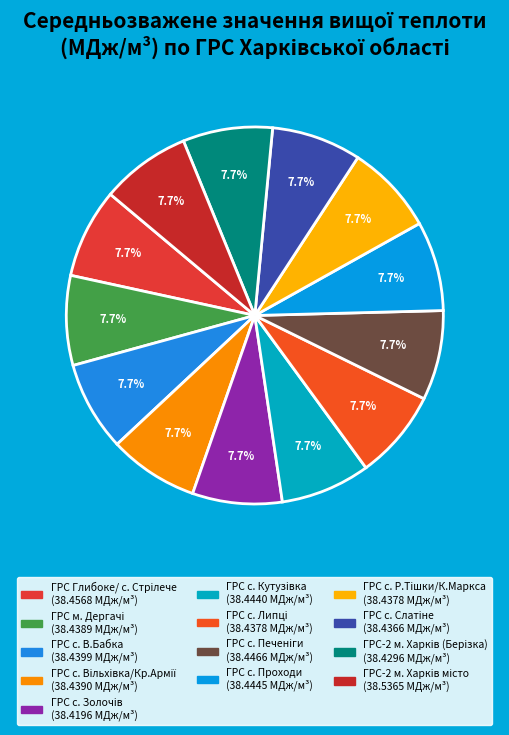

How many slices are in this pie chart?

13